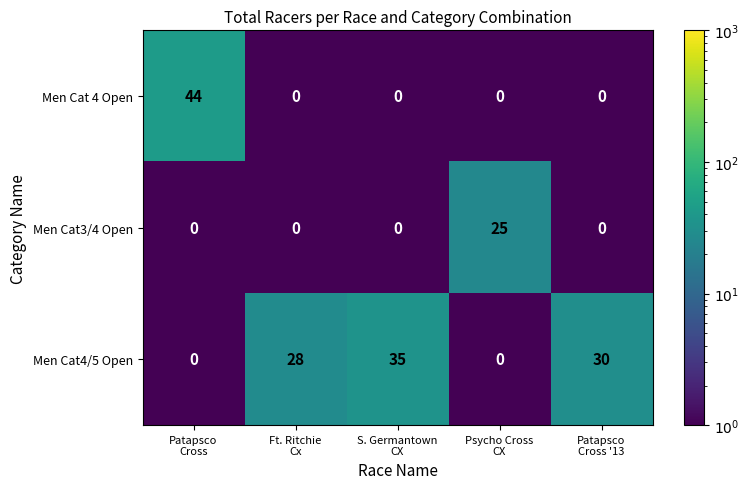

What is the greatest value displayed?

44